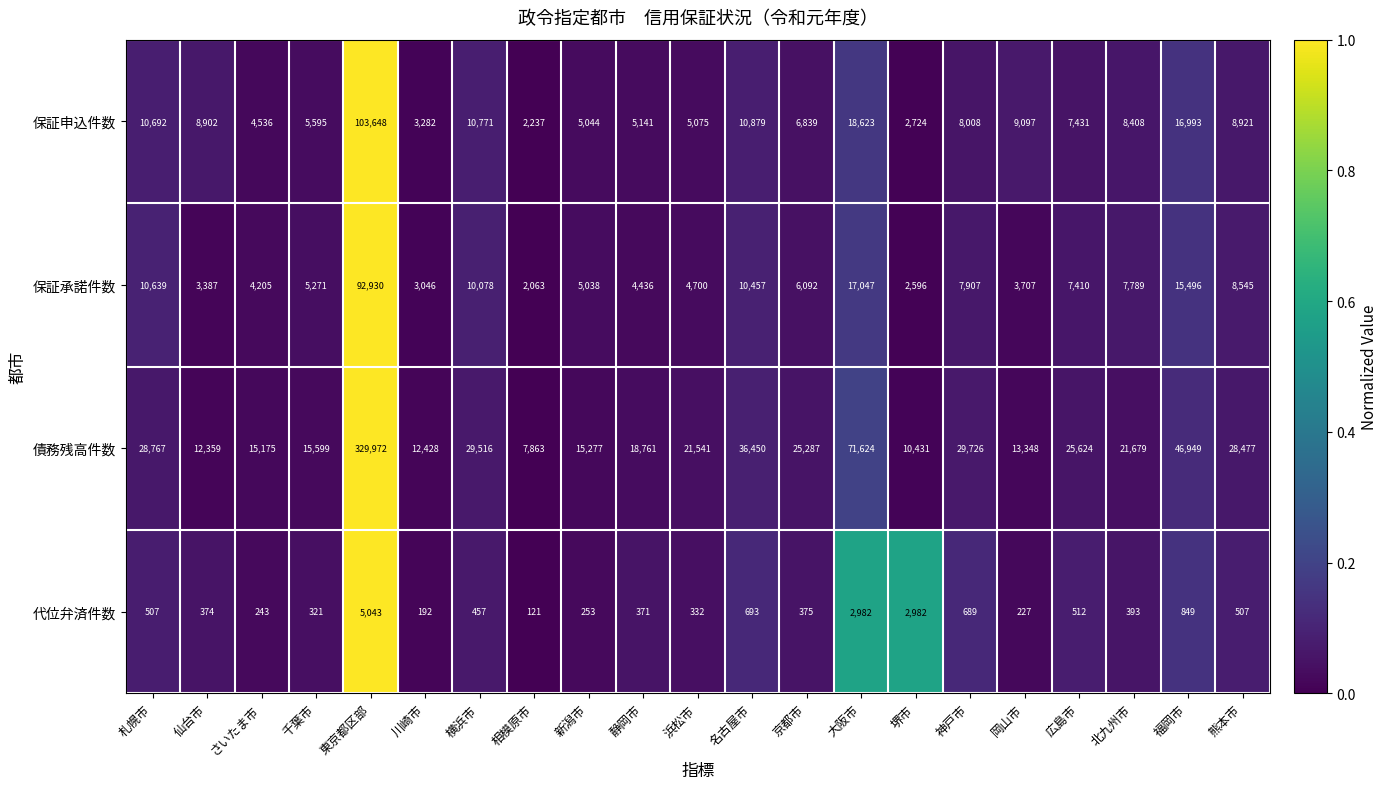

The value of 保証承諾件数 at 川崎市 is 4089. True or false?

False